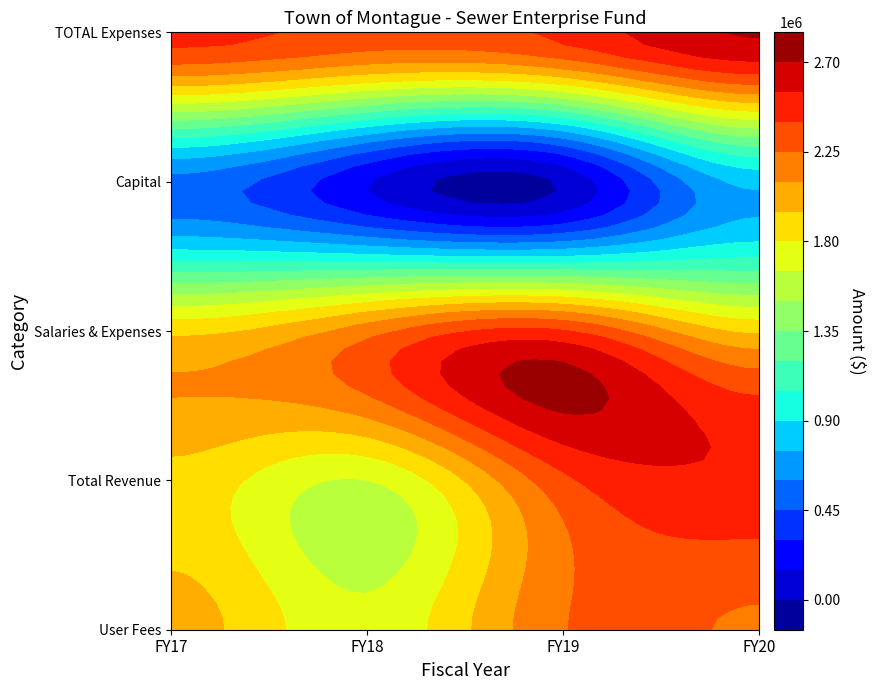

Which has a higher value, FY20 or FY19?

FY19